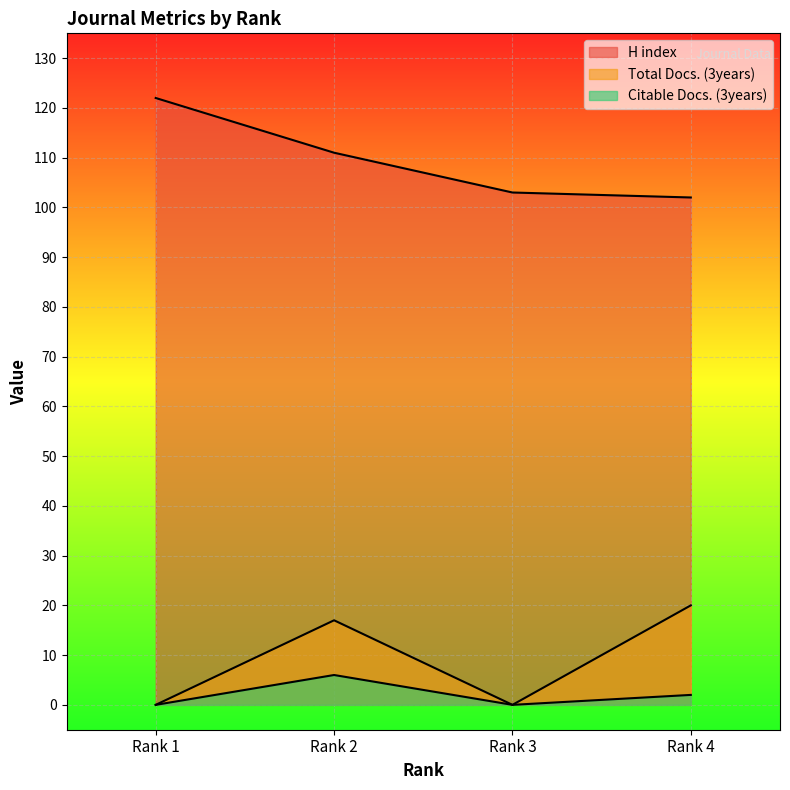

Which series changed the most between Rank 1 and Rank 2?

Total Docs. (3years)